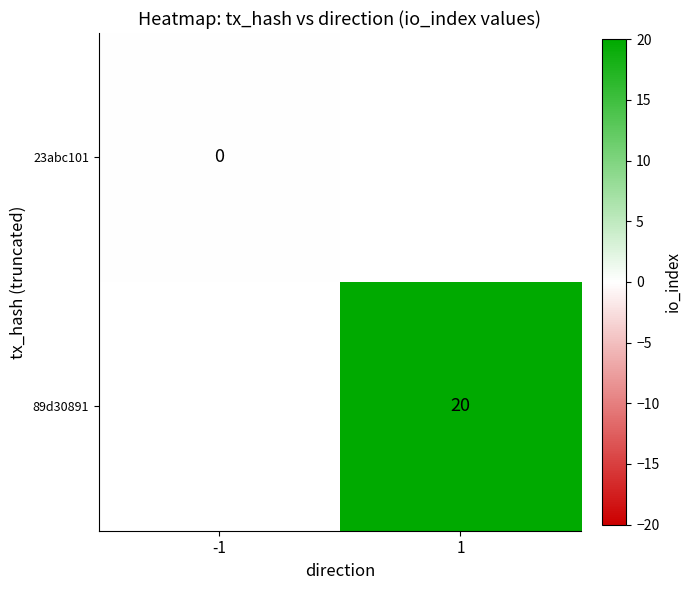

Is the value of 23abc101 at -1 greater than the value of 89d30891 at 1?

No